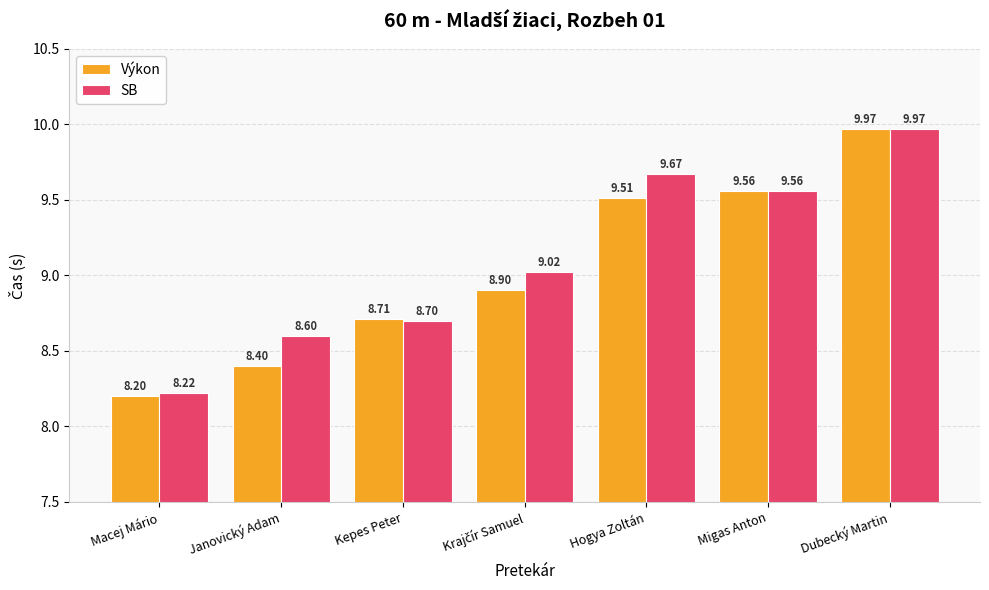

What is the difference between the second highest and second lowest values in the Výkon series?

1.2